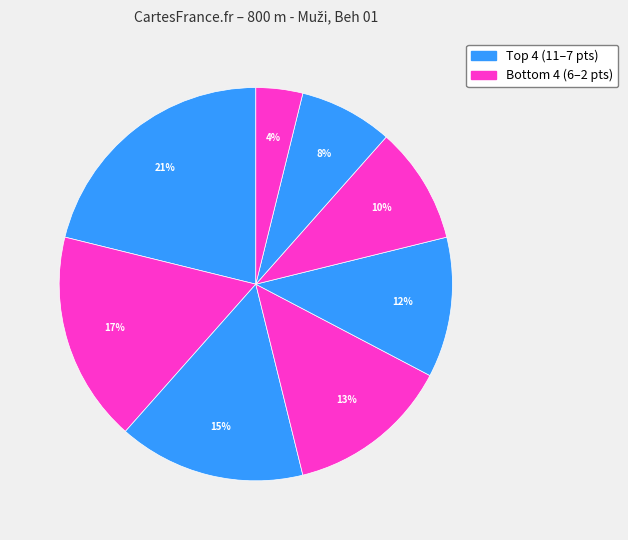

Is there a majority slice in this chart?

No